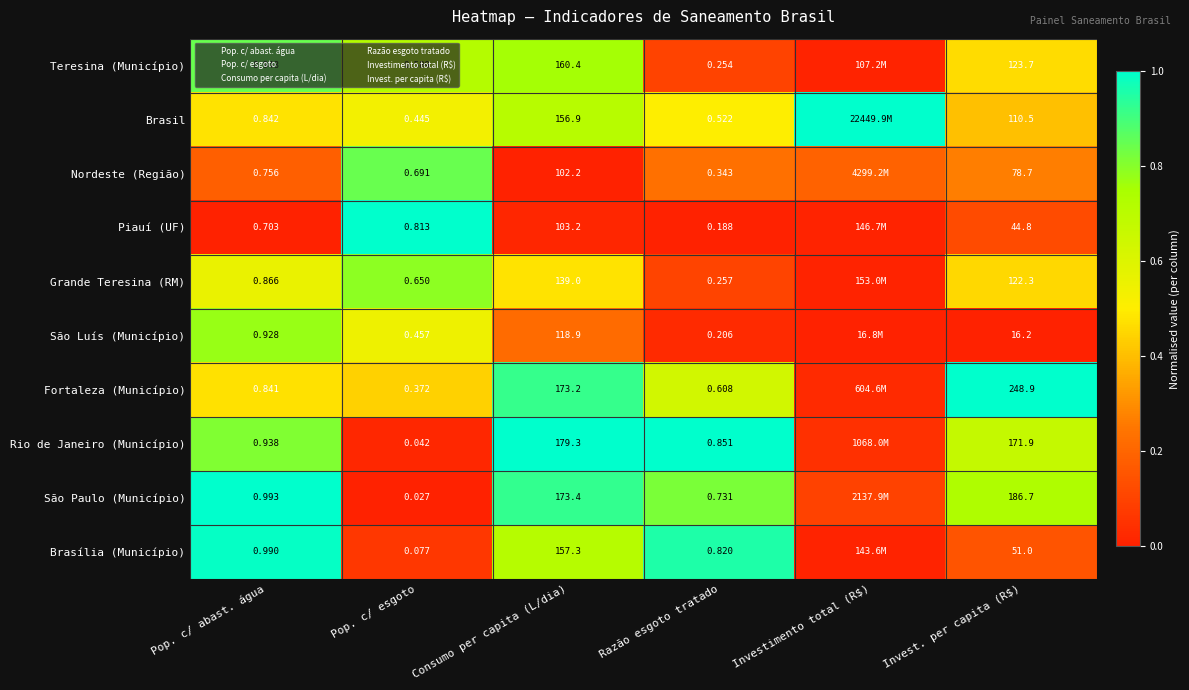

The value of Rio de Janeiro (Município) at Razão esgoto tratado is 1.7. True or false?

False